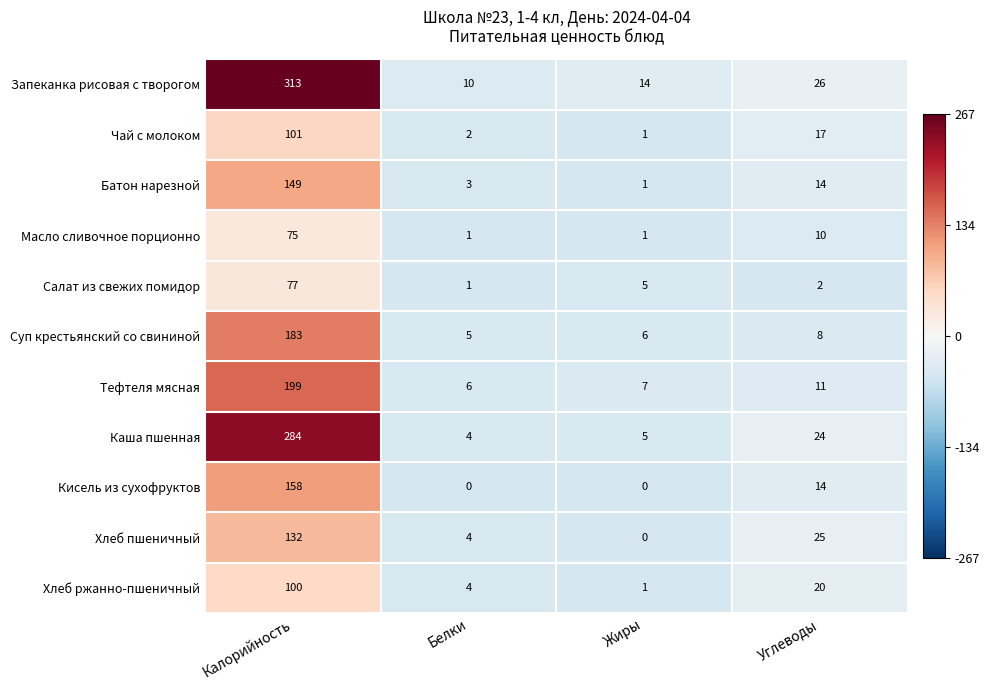

List the series in order of their peak value, lowest first.

Масло сливочное порционно, Салат из свежих помидор, Хлеб ржанно-пшеничный, Чай с молоком, Хлеб пшеничный, Батон нарезной, Кисель из сухофруктов, Суп крестьянский со свининой, Тефтеля мясная, Каша пшенная, Запеканка рисовая с творогом